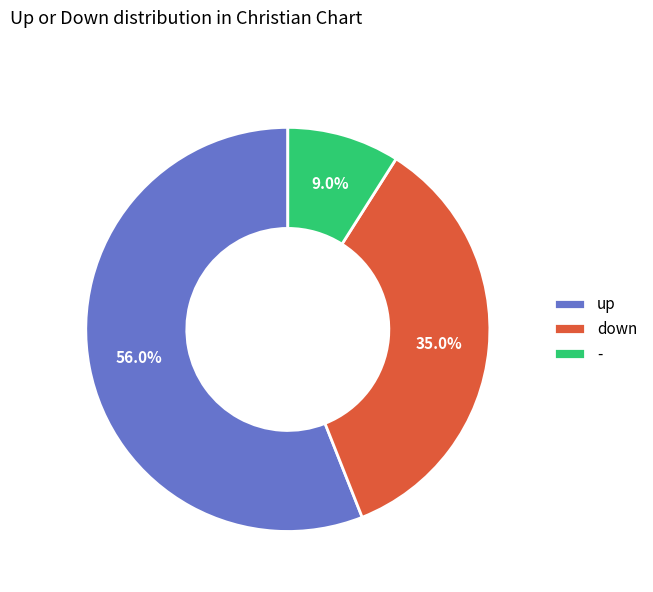

Which category accounts for the majority?

up